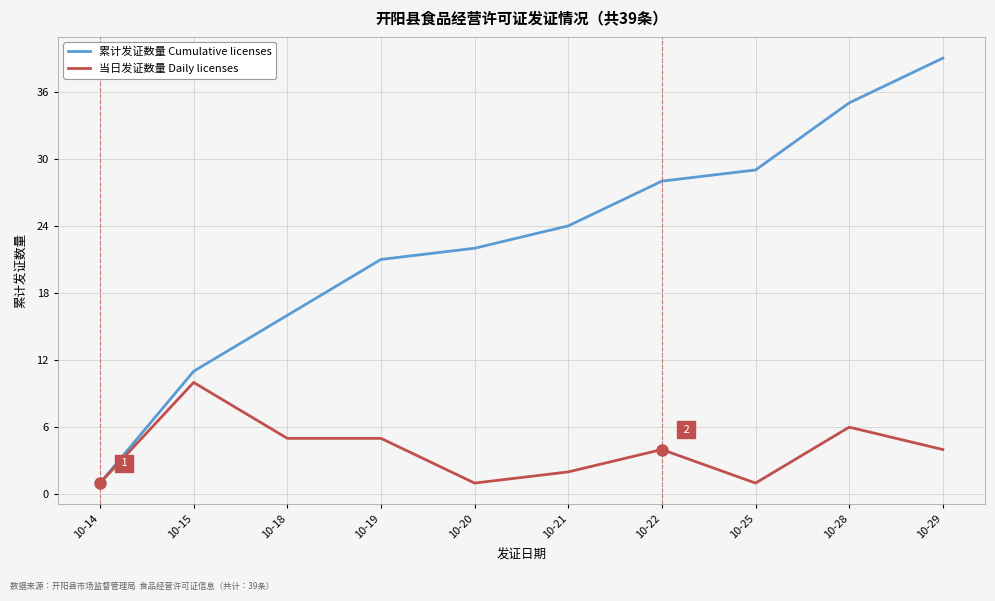

True or false: 累计发证数量 Cumulative licenses has more than 1 interior local peaks.

False